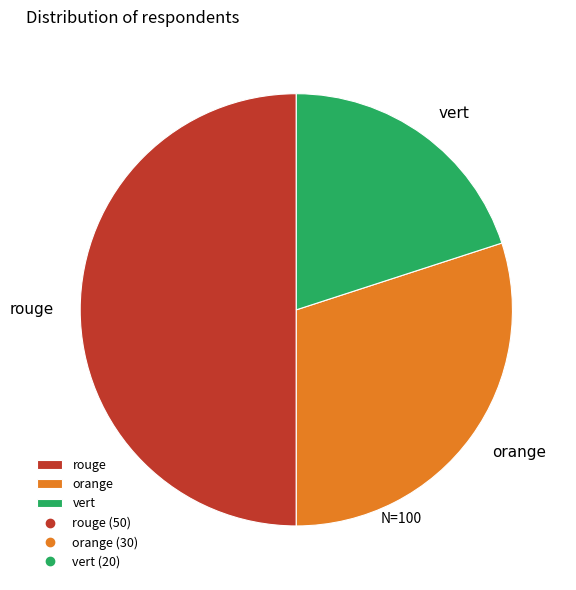

What is the ratio of the value at vert to the value at rouge?

0.4